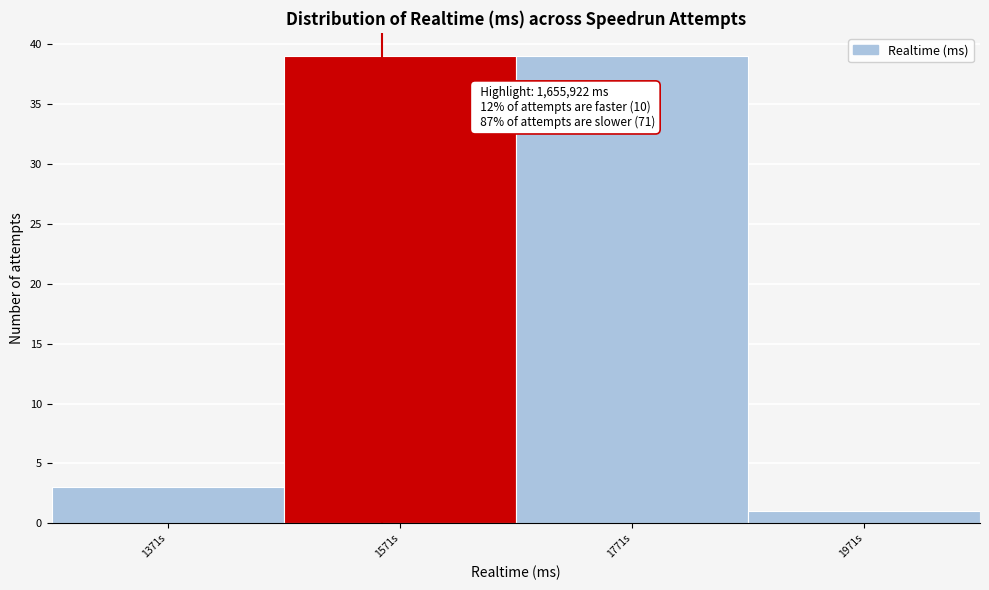

Reading left to right, transcribe all the data shown in this chart.

1371s=3	1571s=39	1771s=39	1971s=1